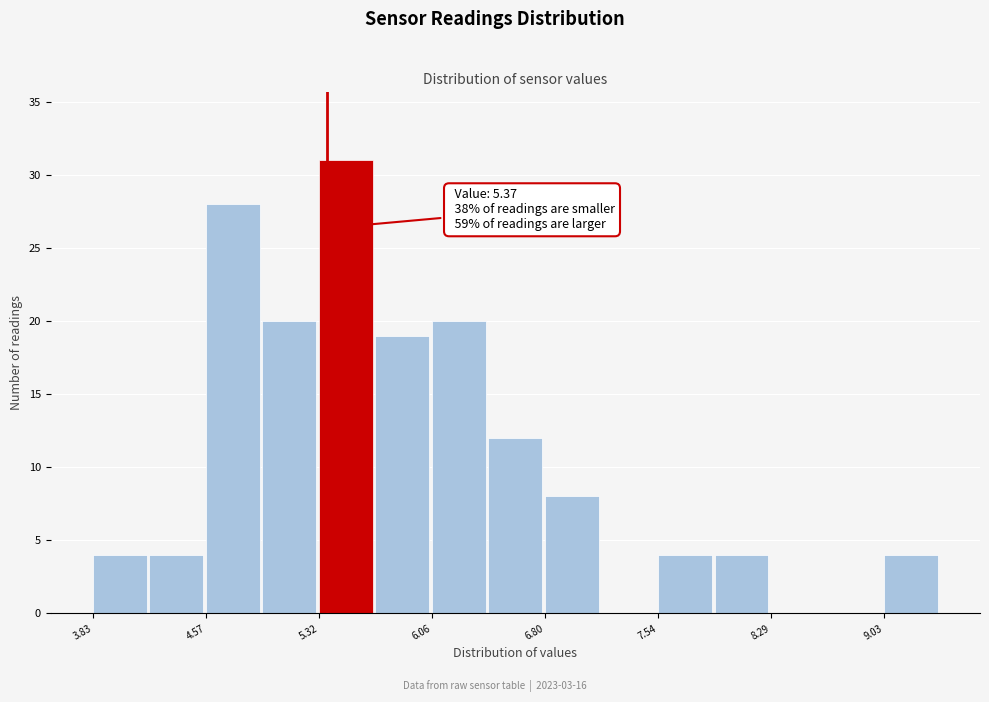

Read against the x-axis, roughly where is the centre of the tallest bar?

5.5